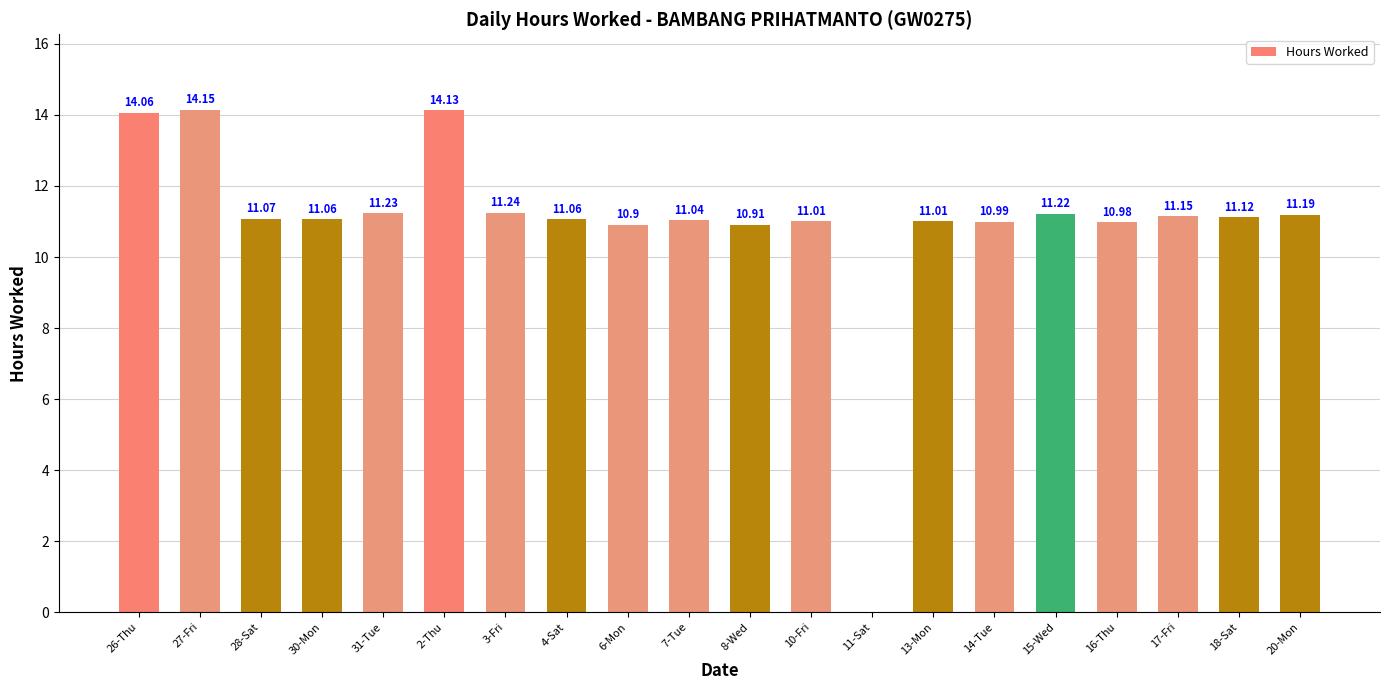

Between 7-Tue and 27-Fri, which is larger?

27-Fri